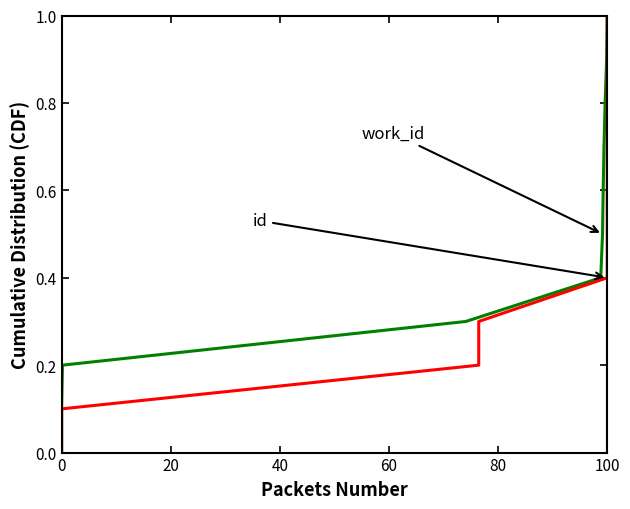

How many data points does each series have?

11